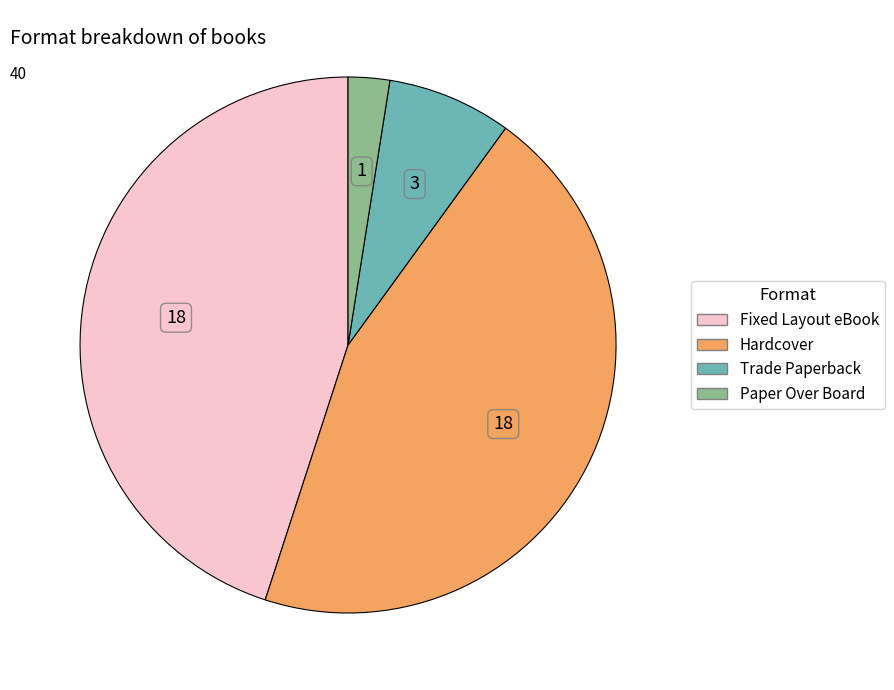

Count the number of slices in the pie.

4